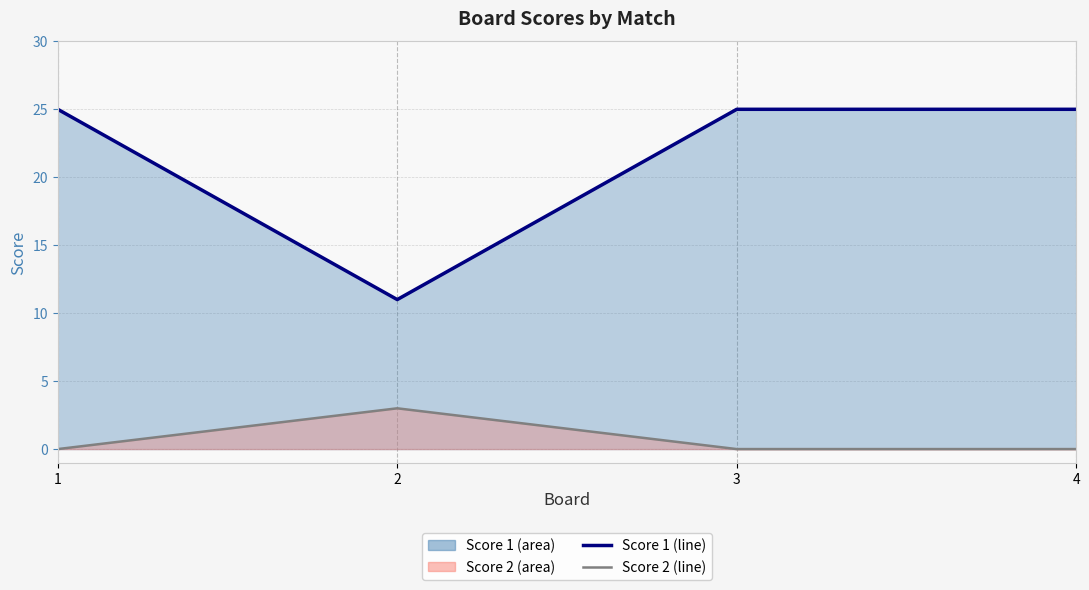

True or false: Score 1 (line) has more than 0 interior local peaks.

False